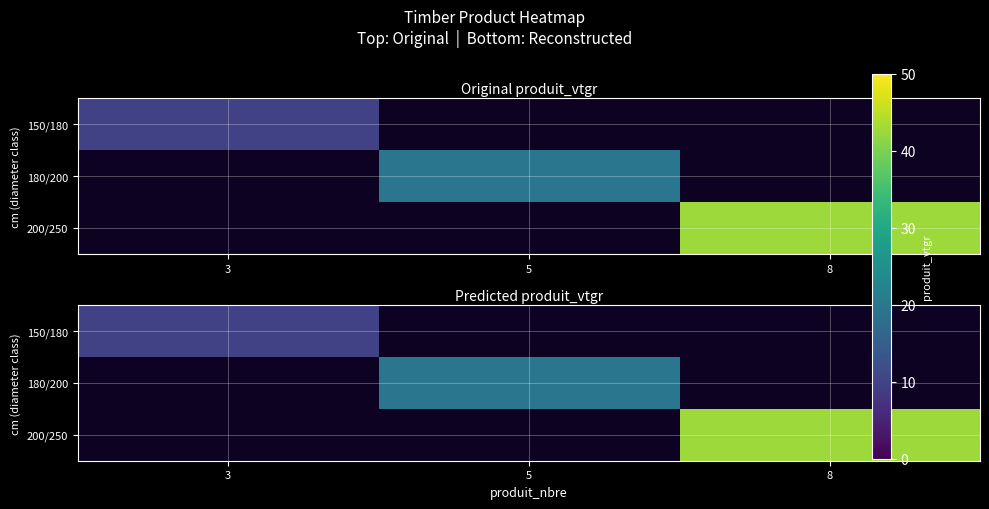

Which category has the lowest value in the 180/200 series?

3